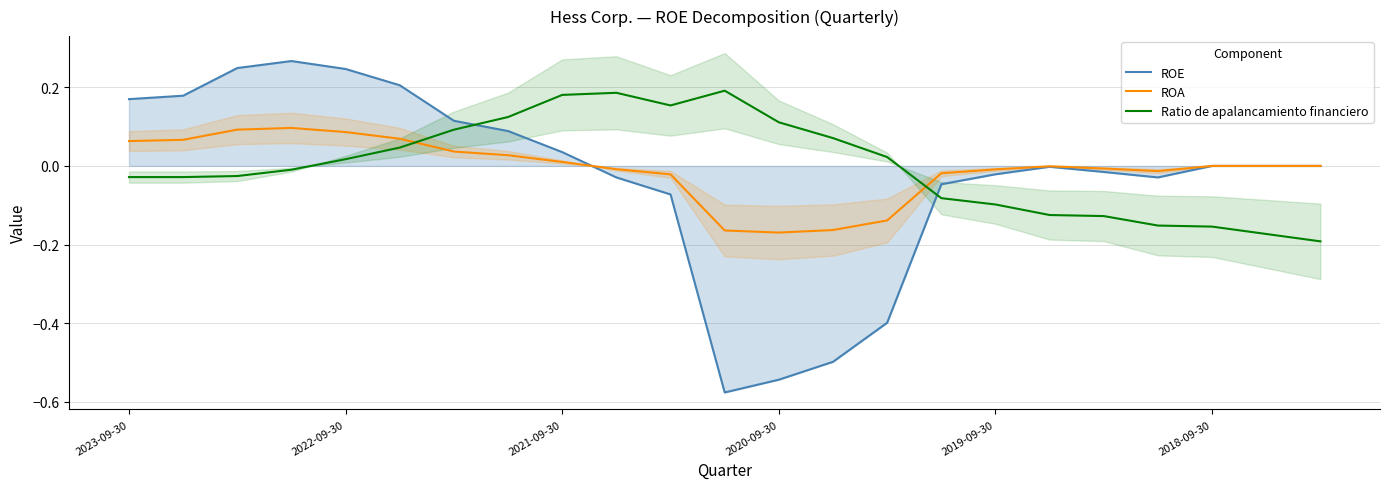

True or false: ROA has a value of 0.0 at 2018-09-30.

True